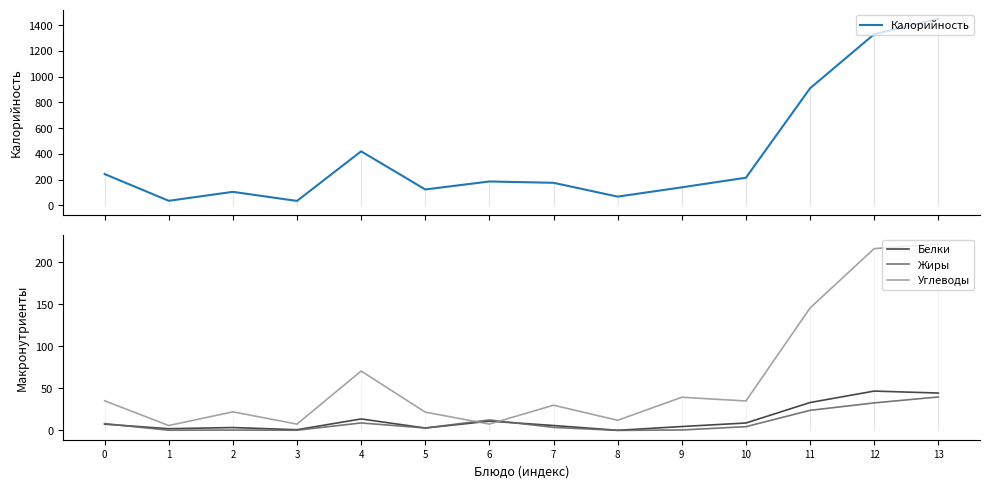

What are all the series names shown in the legend?

Калорийность, Белки, Жиры, Углеводы